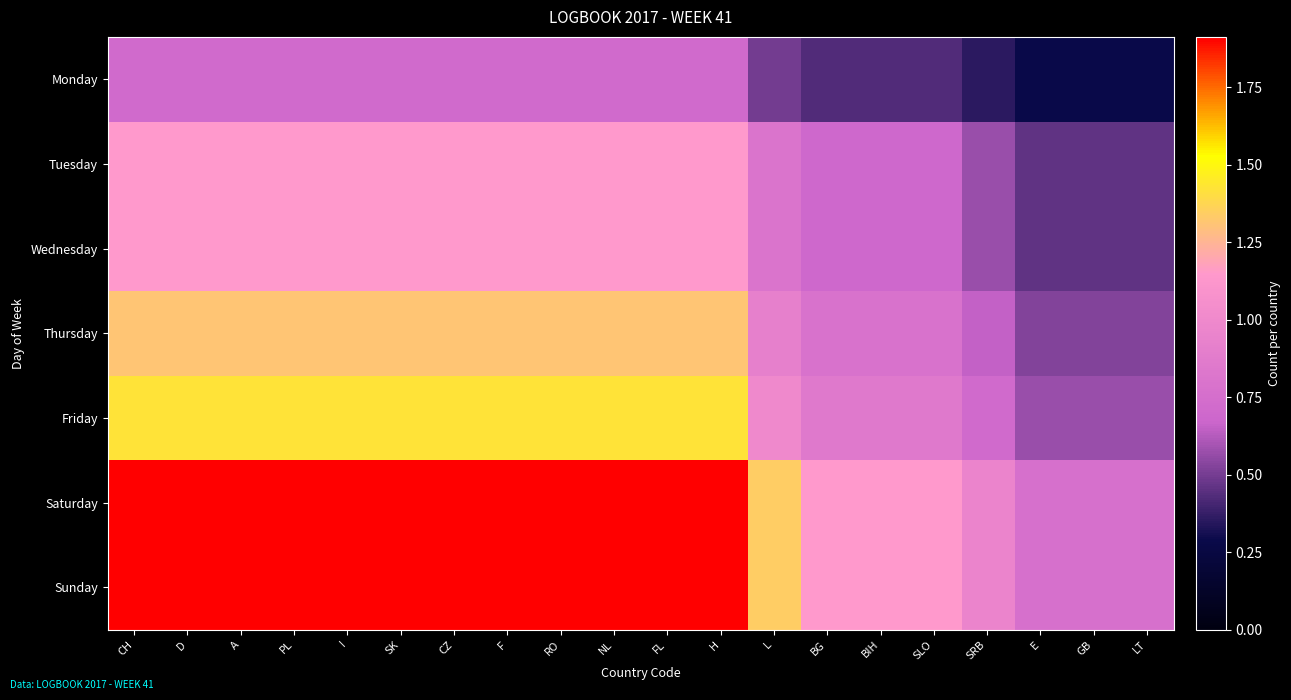

Which category has the highest value across all series?

CH